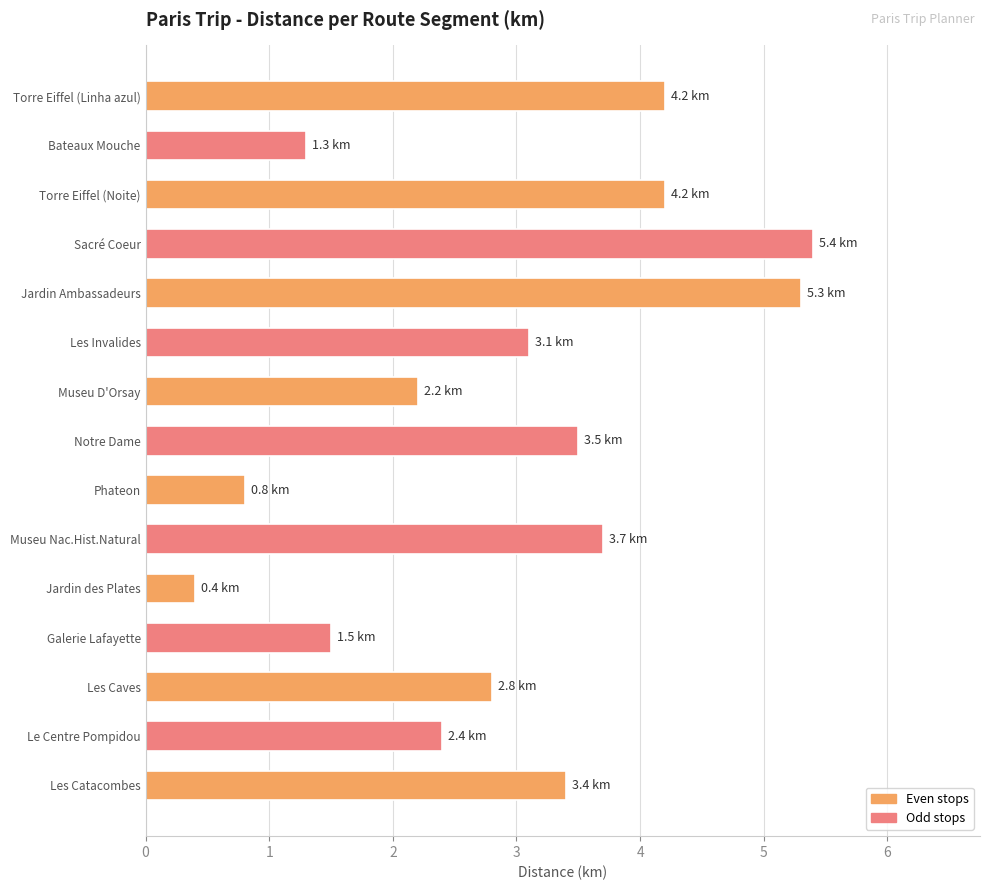

How many series are shown in this chart?

1